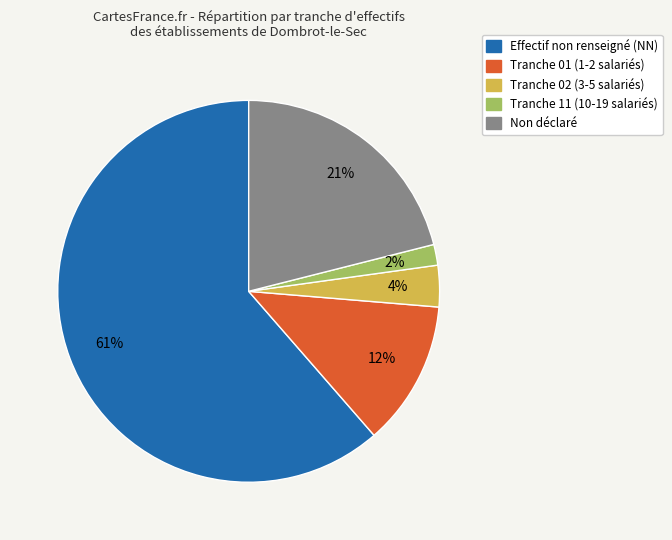

Is there any slice that represents more than half of the pie?

Yes